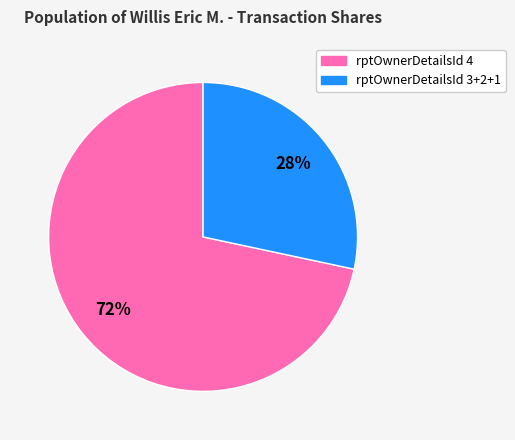

Rank the categories by value from highest to lowest.

rptOwnerDetailsId 4, rptOwnerDetailsId 3+2+1